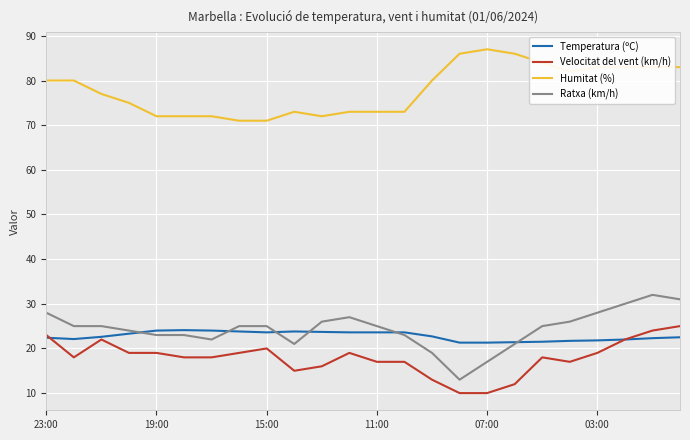

Which series has the largest total across all categories?

Humitat (%)